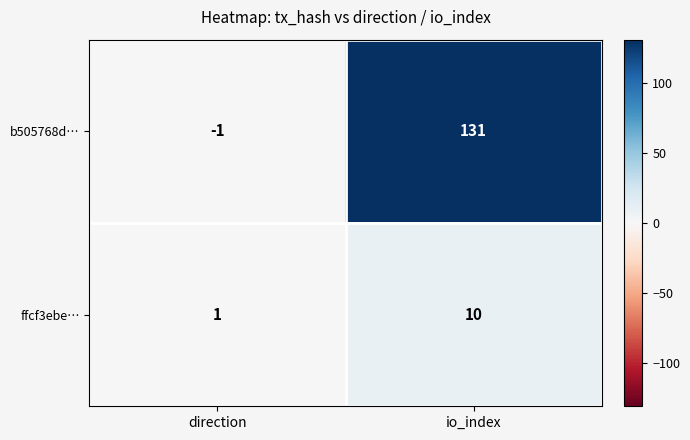

Where is b505768d… nearest to the value 65?

direction